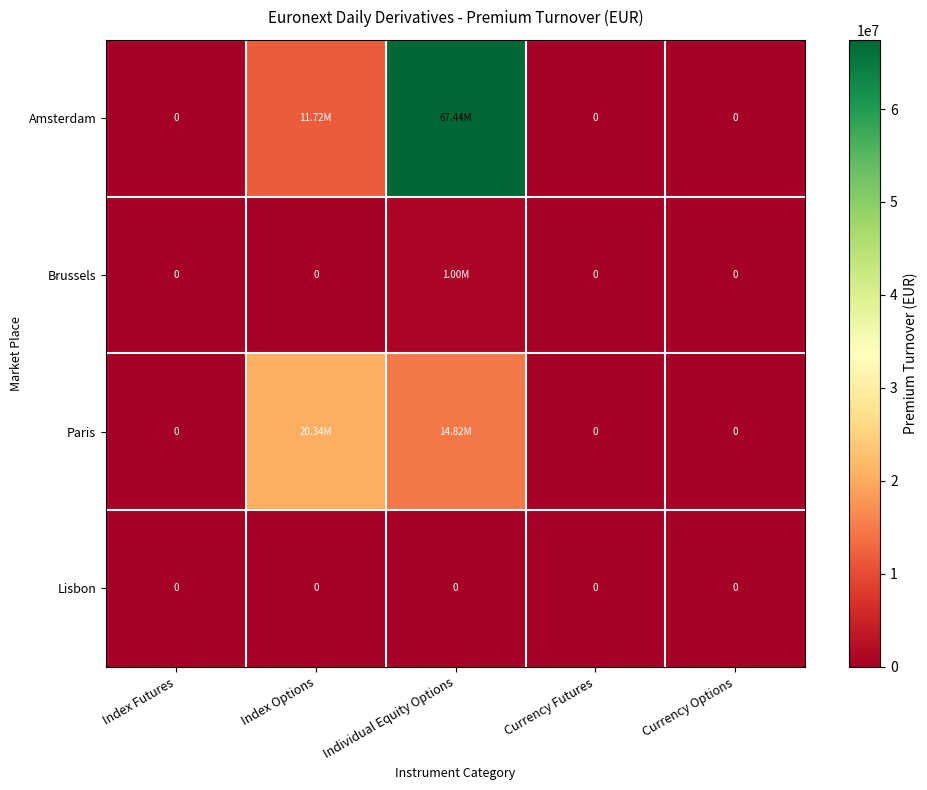

List the labels in order of Amsterdam value, smallest first.

Index Futures, Currency Futures, Currency Options, Index Options, Individual Equity Options